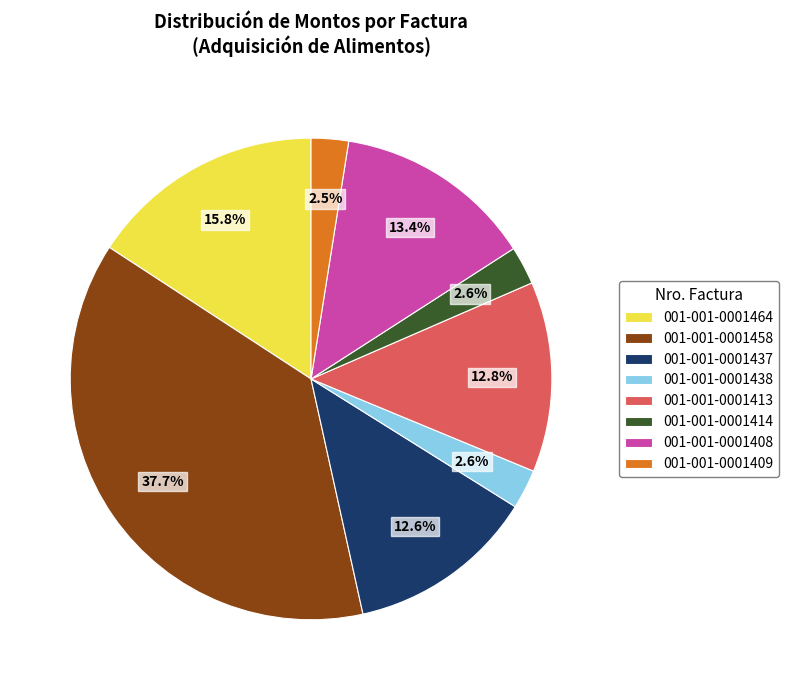

What percentage is NOT represented by 001-001-0001464?

84.2%